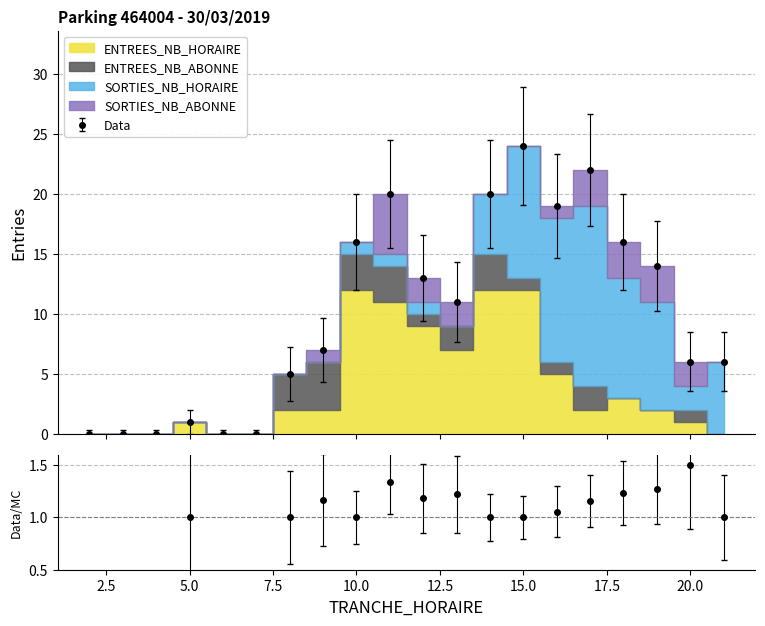

Where is the first local minimum for ENTREES_NB_HORAIRE?

13